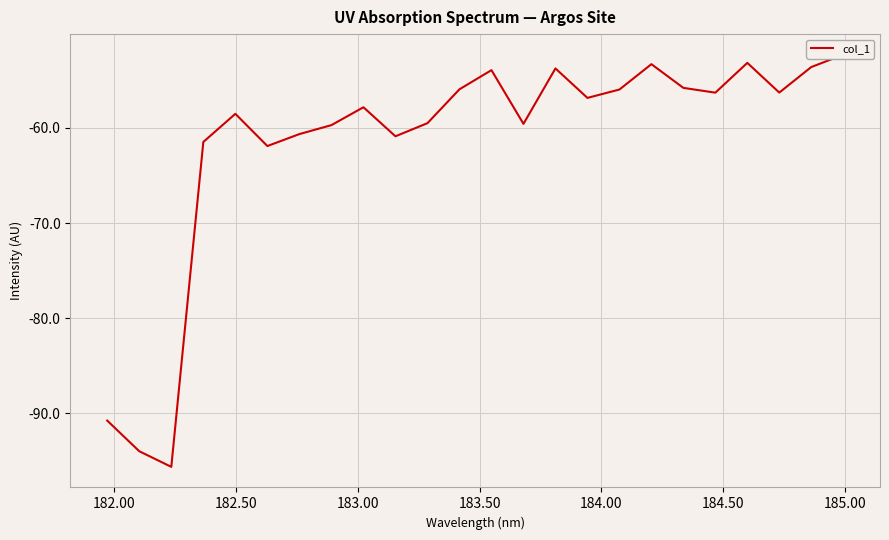

Is it true that the value at 21 is -17.9?

False